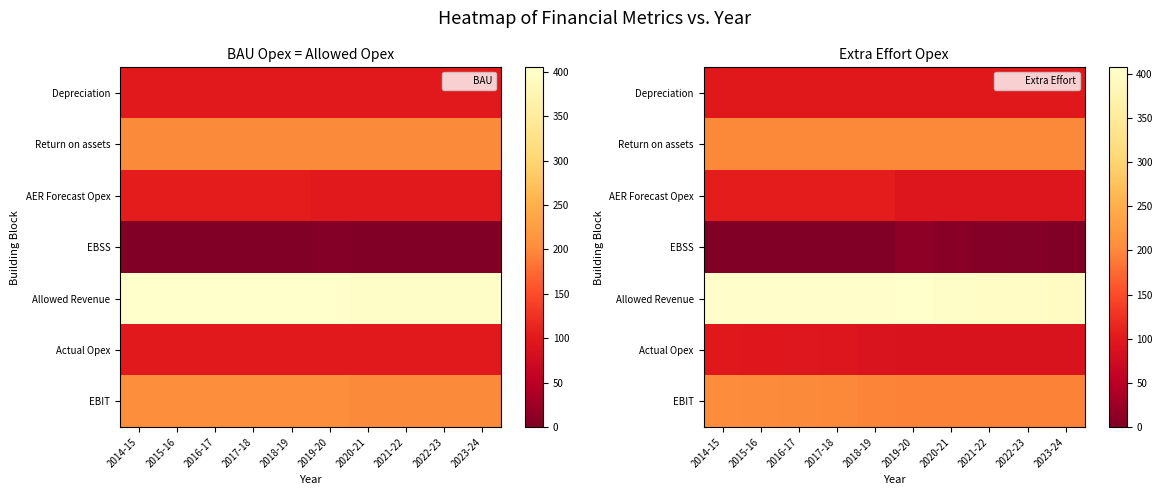

Is the value of Allowed Revenue at 2023-24 greater than the value of EBIT at 2019-20?

Yes